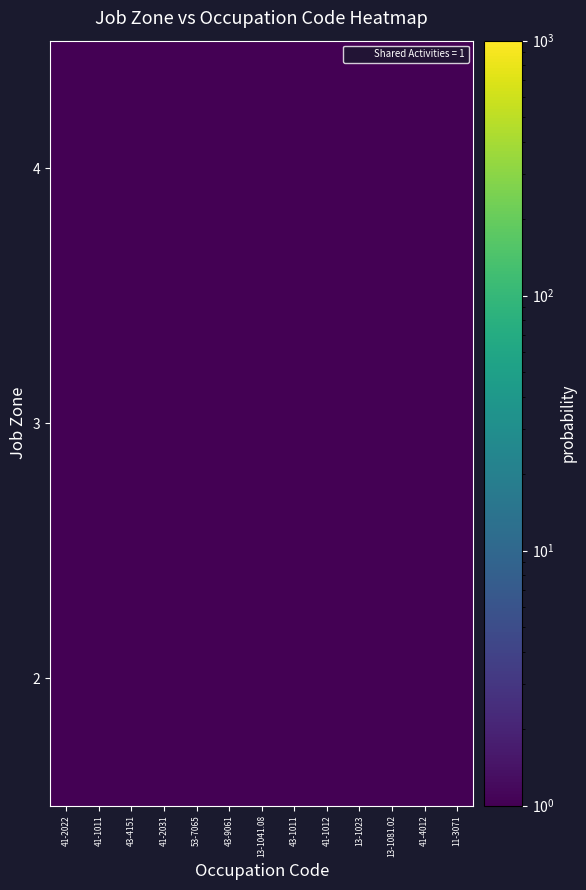

At 43-9061, list the series in order from largest to smallest.

2, 3, 4